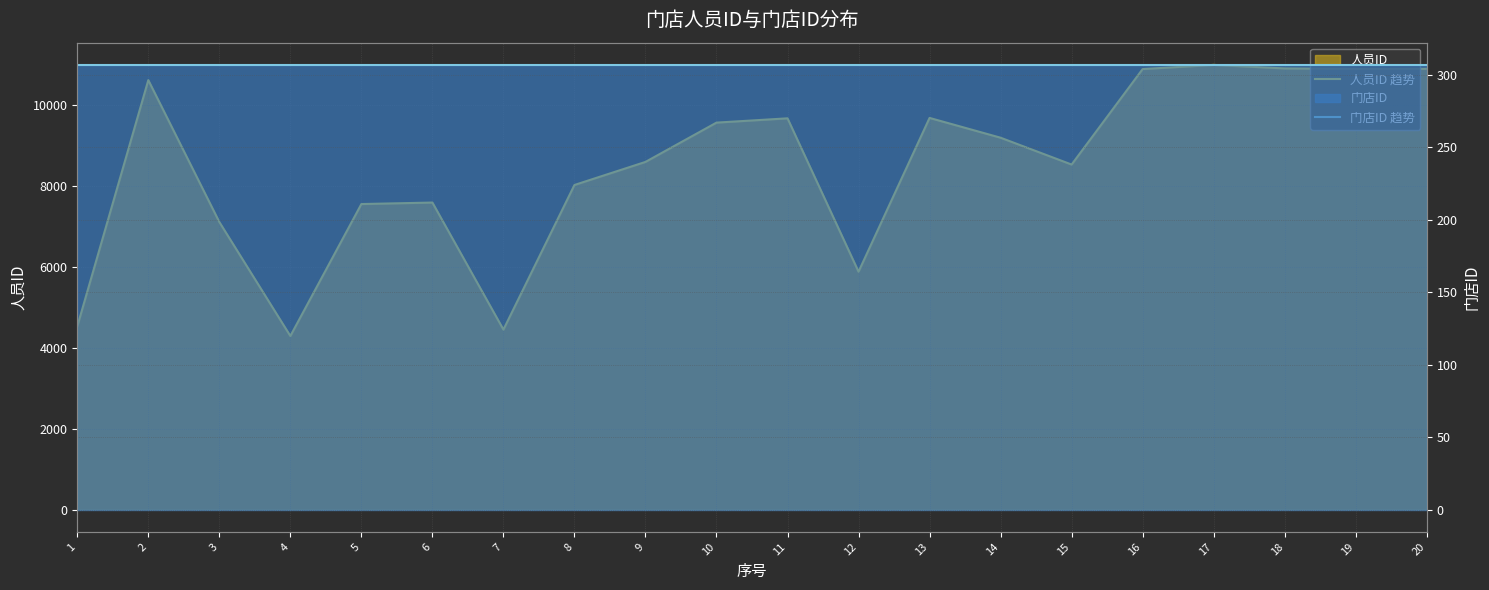

How many values in the 人员ID 趋势 series are below 9190?

10